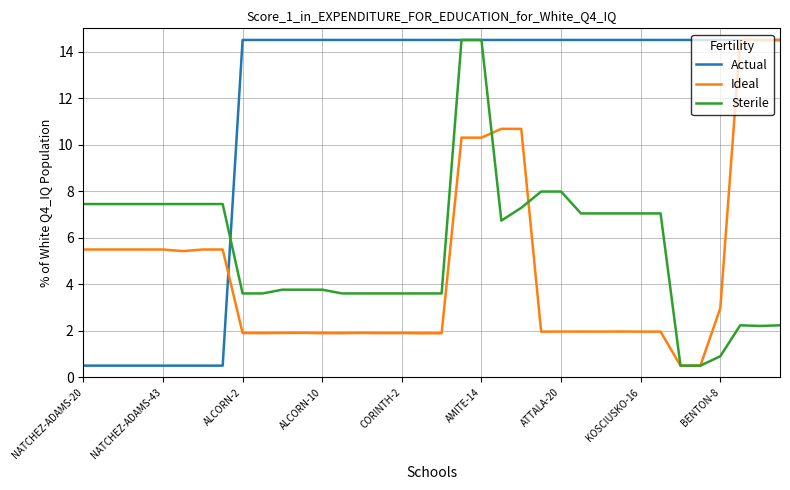

Which series has the largest total across all categories?

Actual